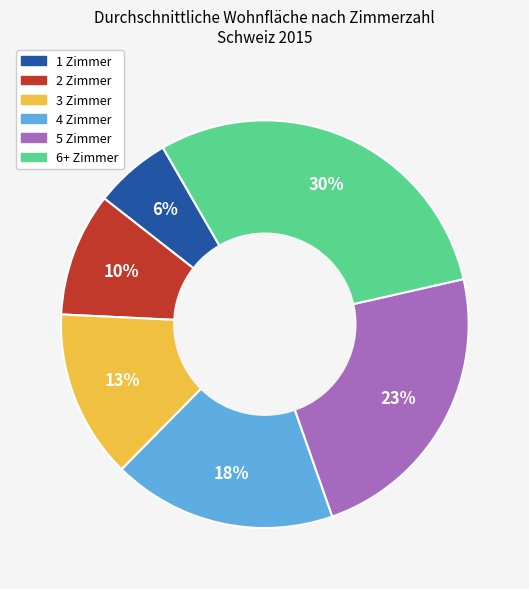

To the nearest percent, what portion does 4 Zimmer represent?

18%